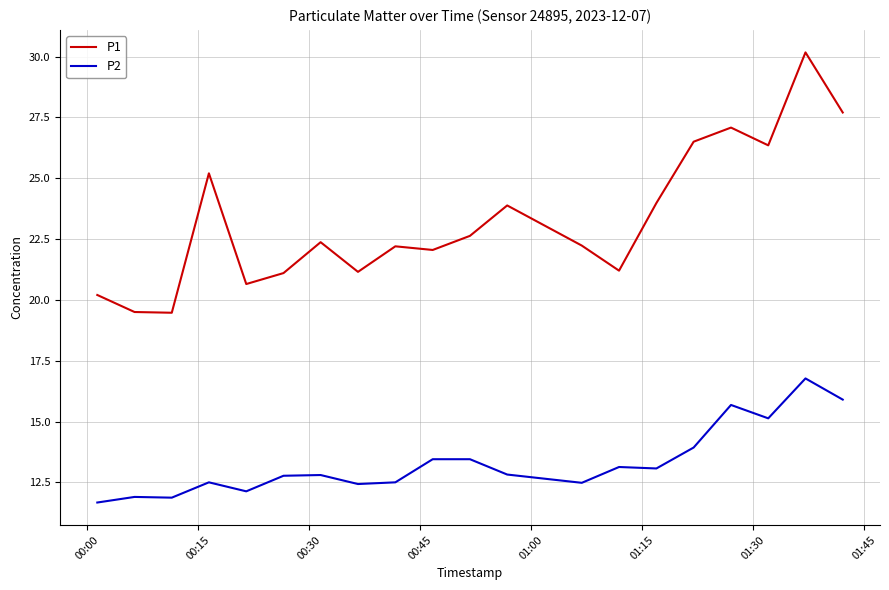

What is the smallest value displayed?

11.7